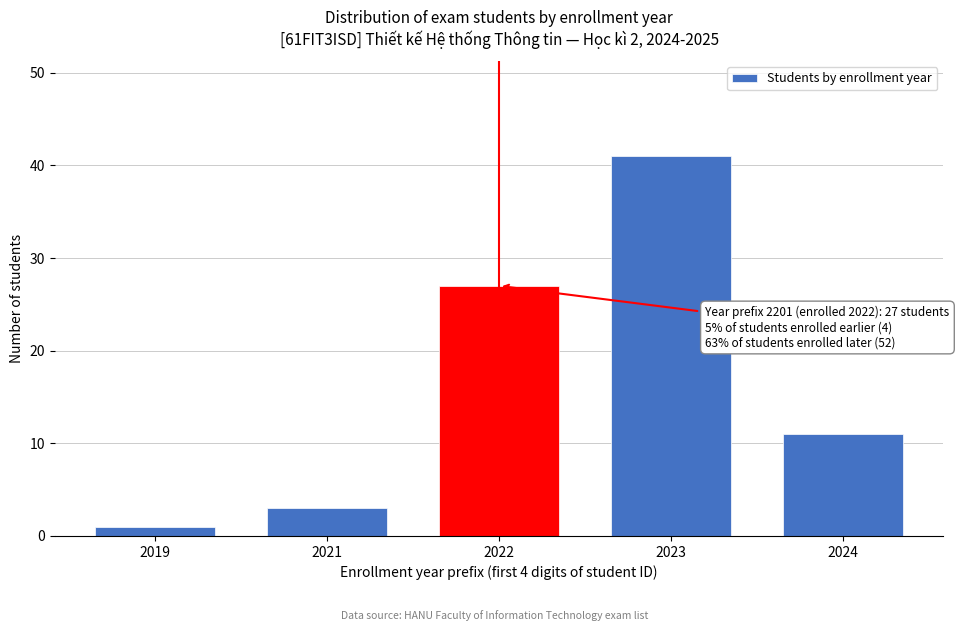

Reading left to right, transcribe all the data shown in this chart.

2019=1	2021=3	2022=27	2023=41	2024=11